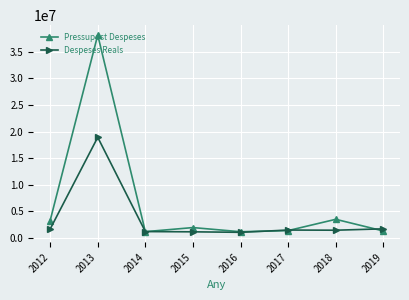

True or false: Pressupost Despeses and Despeses Reals intersect in this chart.

True